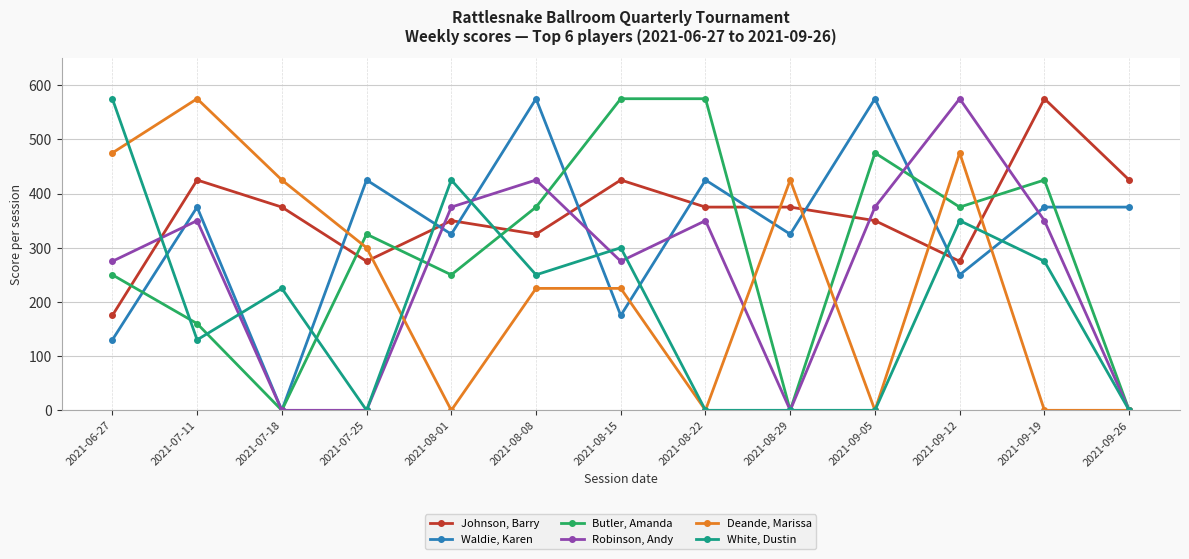

What is the label of the 10th point from the left?

2021-09-05